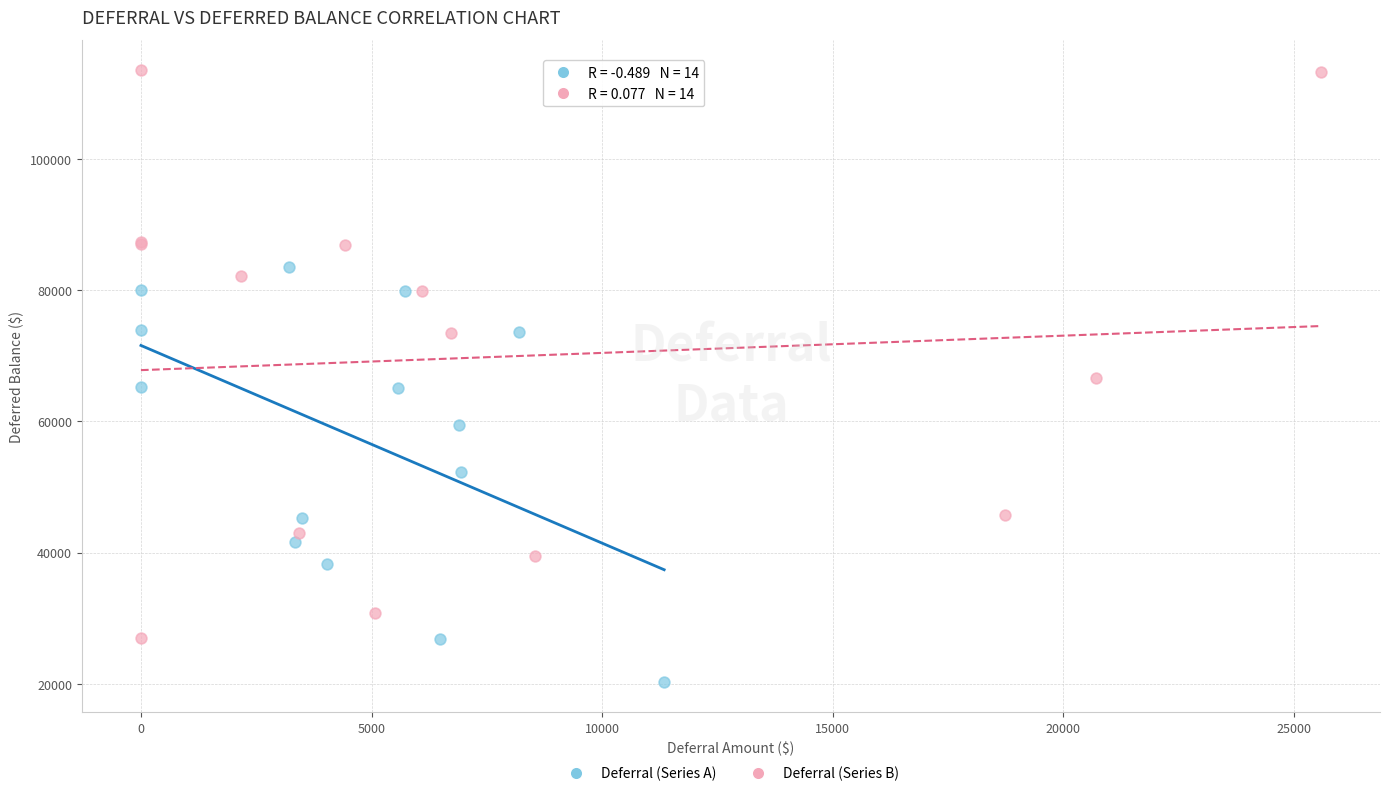

Which series contains the highest Y value?

Deferral (Series B)